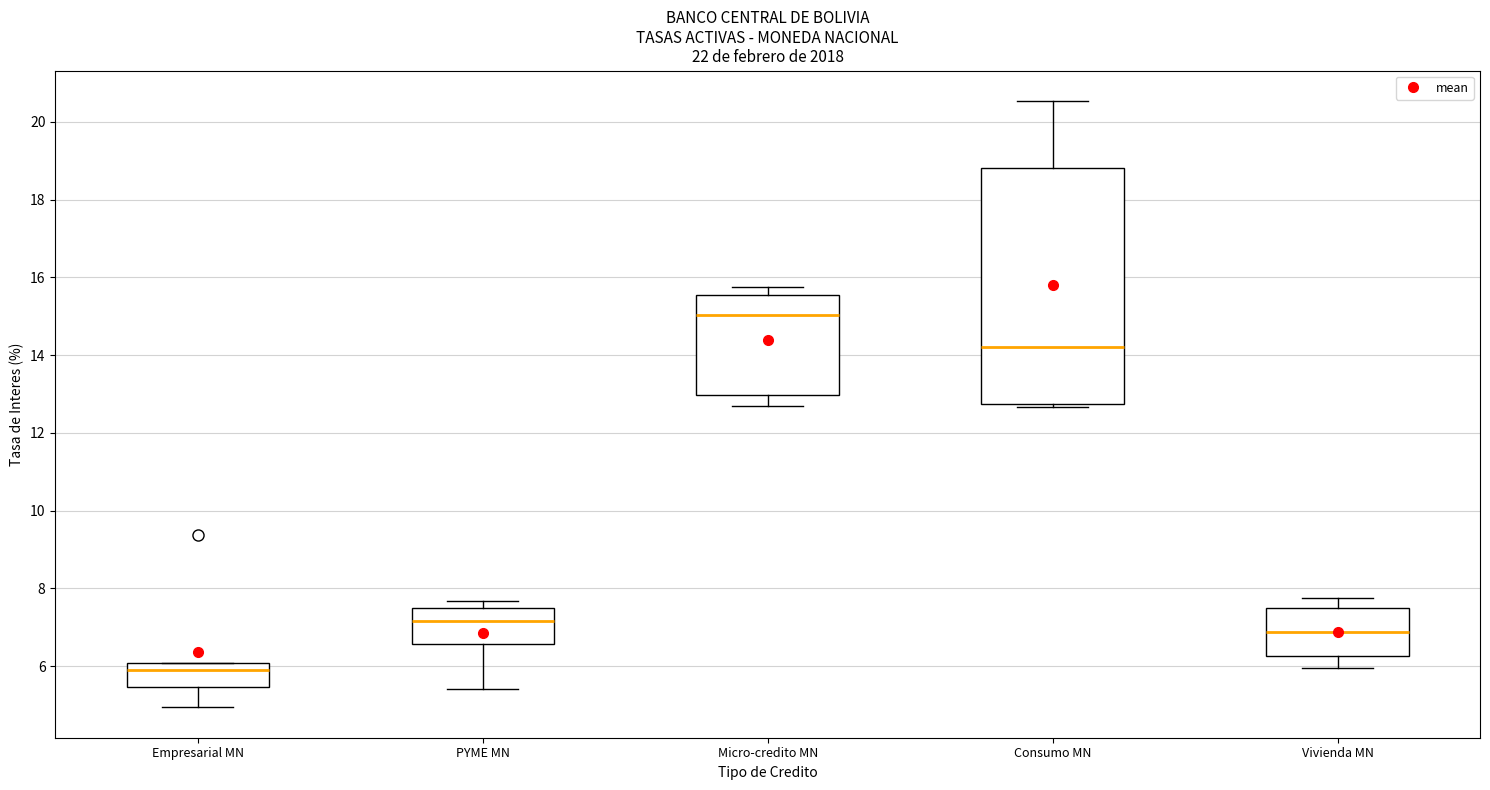

Reading left to right, read every box against the y-axis: the position of its median line, the range the box covers, and the ends of its whiskers. The values are not printed on the chart, so give them approximately, as read against the axis.

Empresarial MN: median 6.0 (just below the box's upper edge), box 5.4 to 6.0, whiskers 5.0 to 6.0
PYME MN: median 7.2, box 6.6 to 7.4, whiskers 5.4 to 7.6
Micro-credito MN: median 15.0, box 13.0 to 15.6, whiskers 12.6 to 15.8
Consumo MN: median 14.2, box 12.8 to 18.8, whiskers 12.6 to 20.6
Vivienda MN: median 6.8, box 6.2 to 7.4, whiskers 6.0 to 7.8